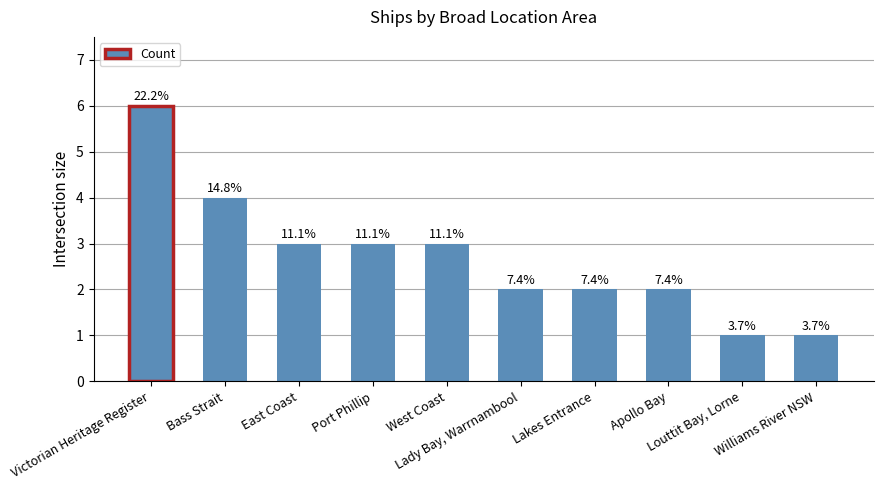

Rank the categories by value from lowest to highest.

Louttit Bay, Lorne, Williams River NSW, Lady Bay, Warrnambool, Lakes Entrance, Apollo Bay, East Coast, Port Phillip, West Coast, Bass Strait, Victorian Heritage Register